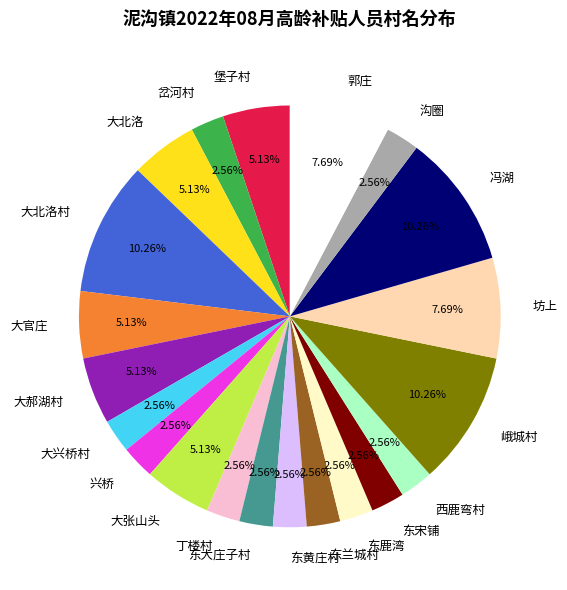

The 东大庄子村 slice represents 3% of the pie. True or false?

True